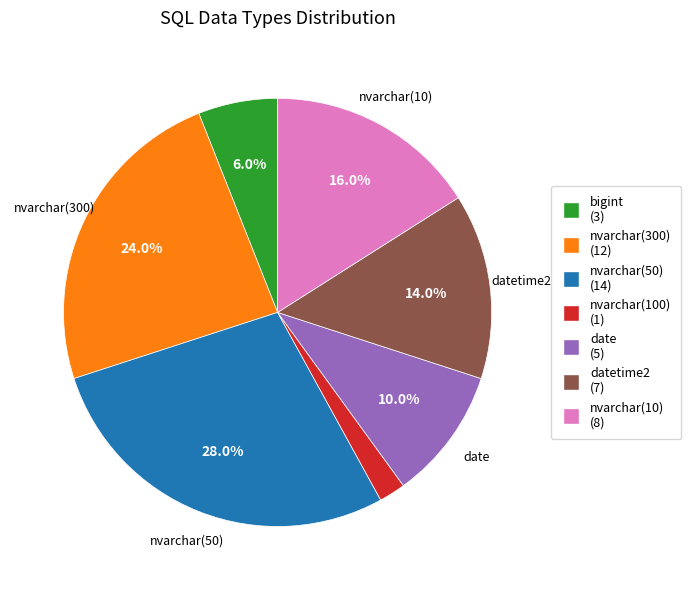

Does any single category account for the majority?

No